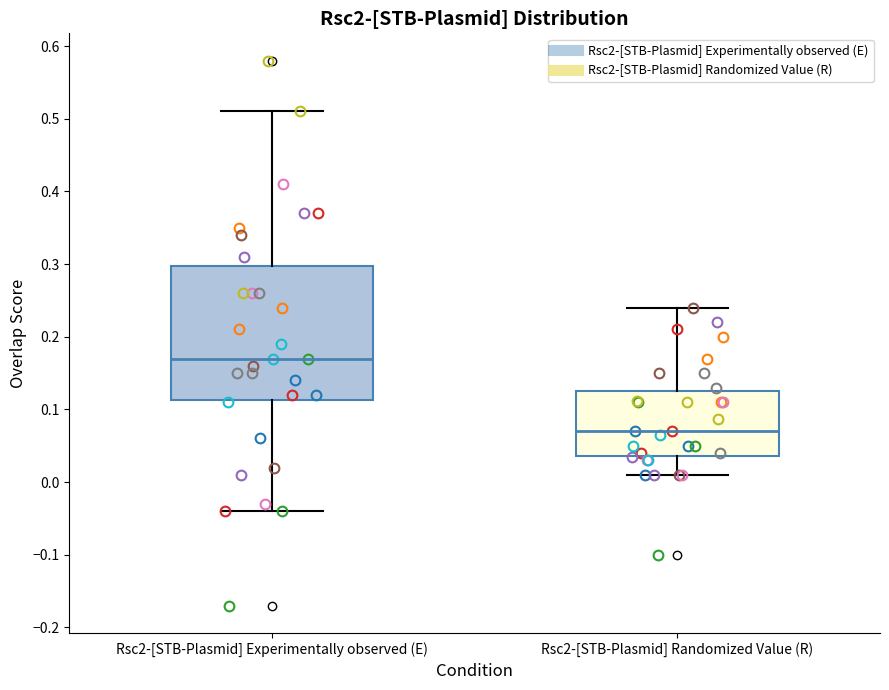

Reading left to right, transcribe this box plot: for each box, give where its median line is, the range the box spans, and where its two whiskers end, as read against the y-axis. The values are not printed on the chart, so give them approximately, as read against the axis.

Rsc2-[STB-Plasmid] Experimentally observed (E): median 0.17, box 0.11 to 0.30, whiskers -0.04 to 0.51
Rsc2-[STB-Plasmid] Randomized Value (R): median 0.07, box 0.04 to 0.13, whiskers 0.01 to 0.24